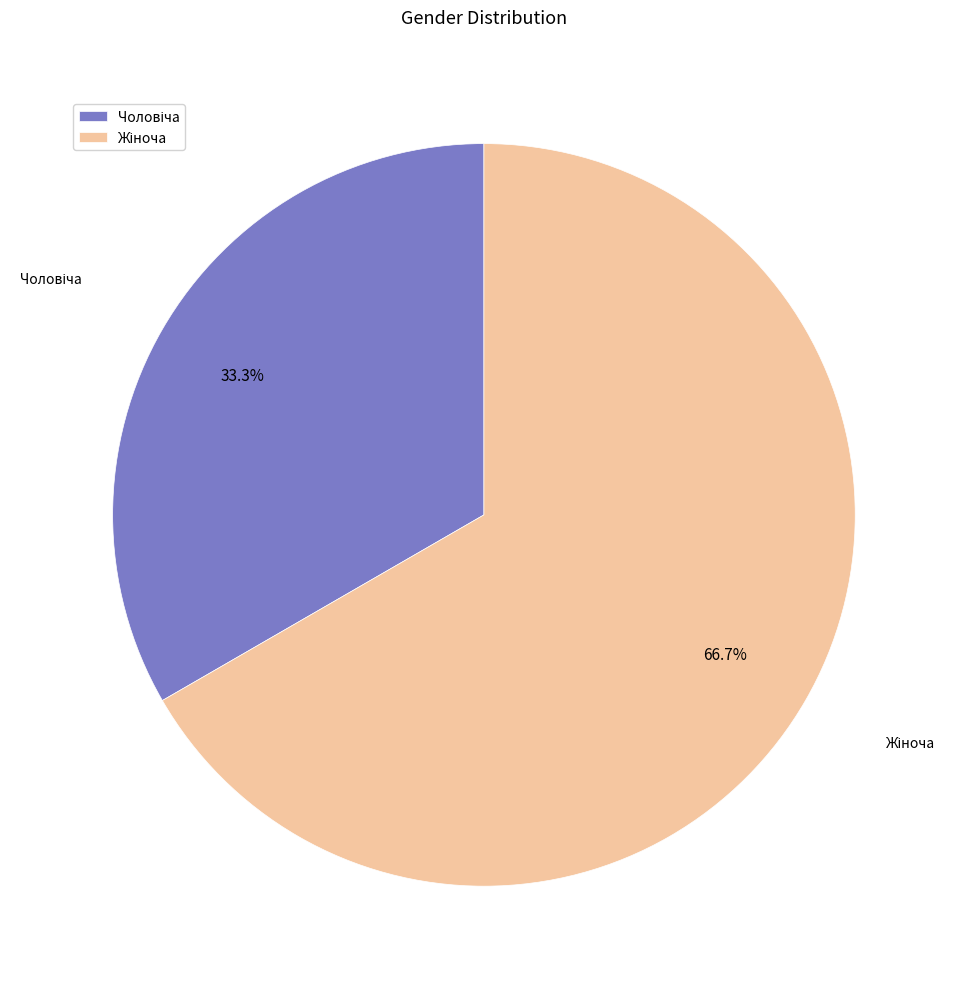

To the nearest percent, what is the difference between the largest and smallest slice percentages?

33%